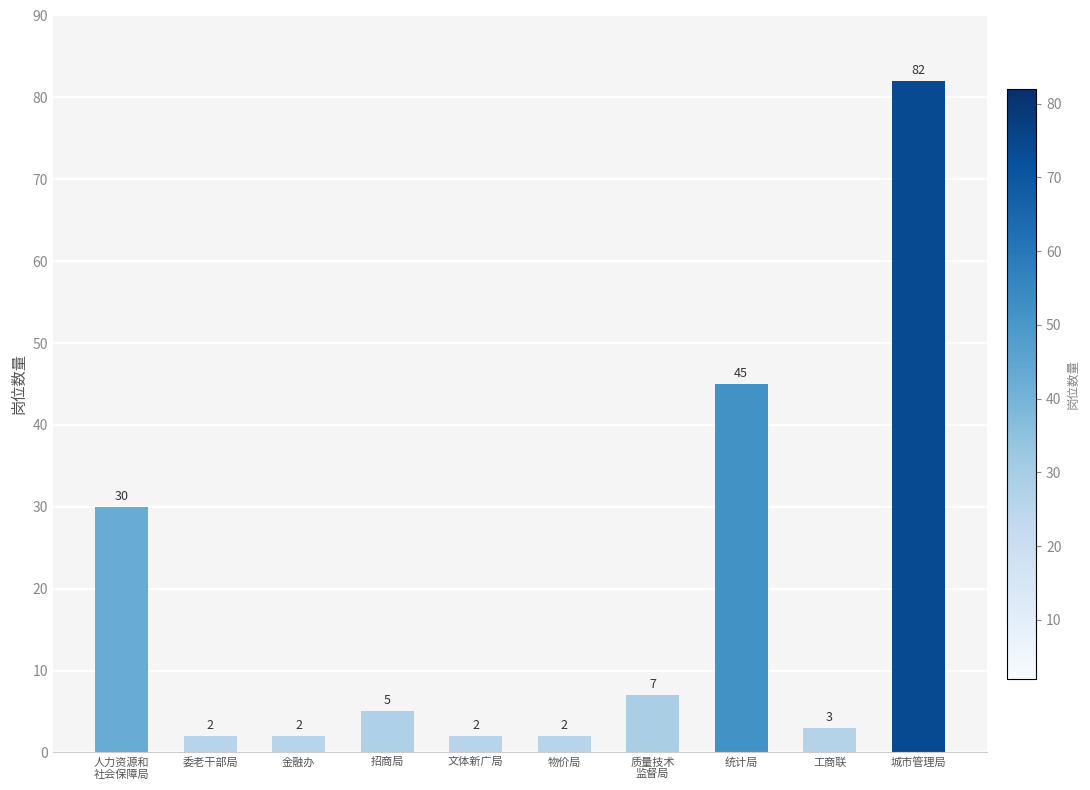

Is it true that the value at 委老干部局 is 2?

True